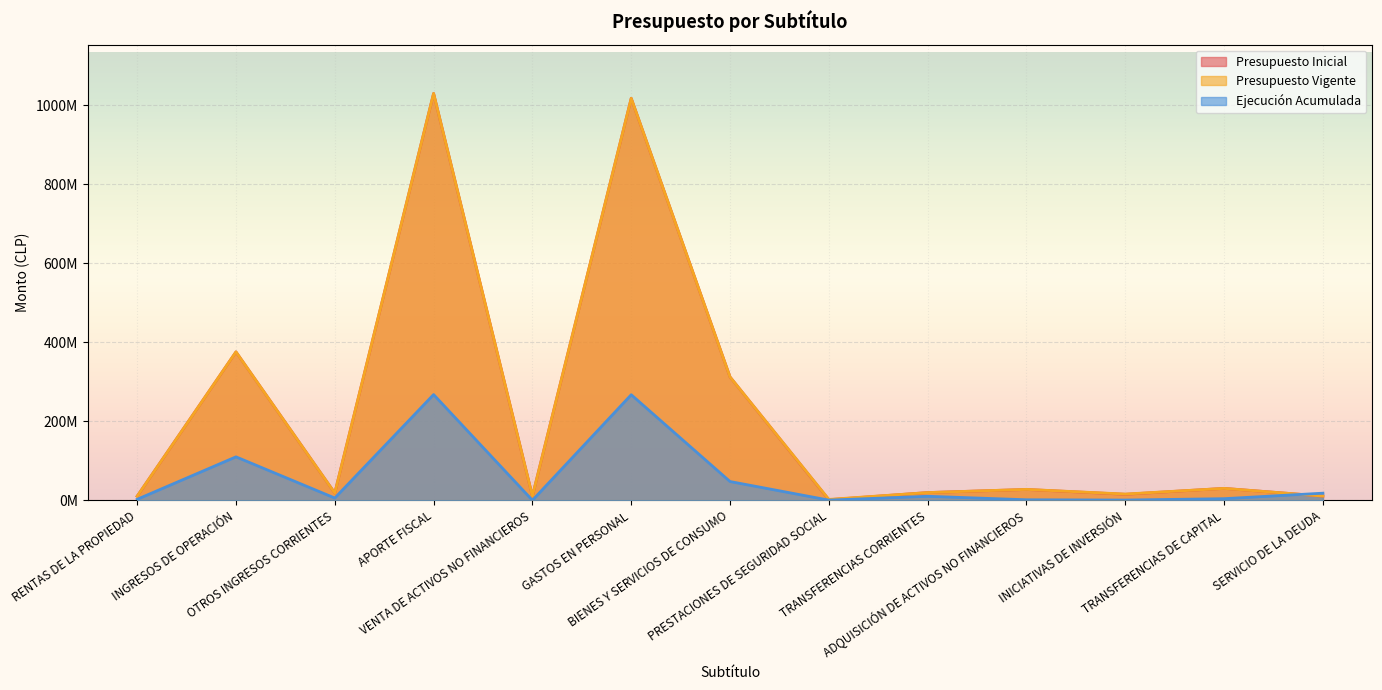

What is the difference between the second highest and minimum values in the Presupuesto Vigente series?

1015340957